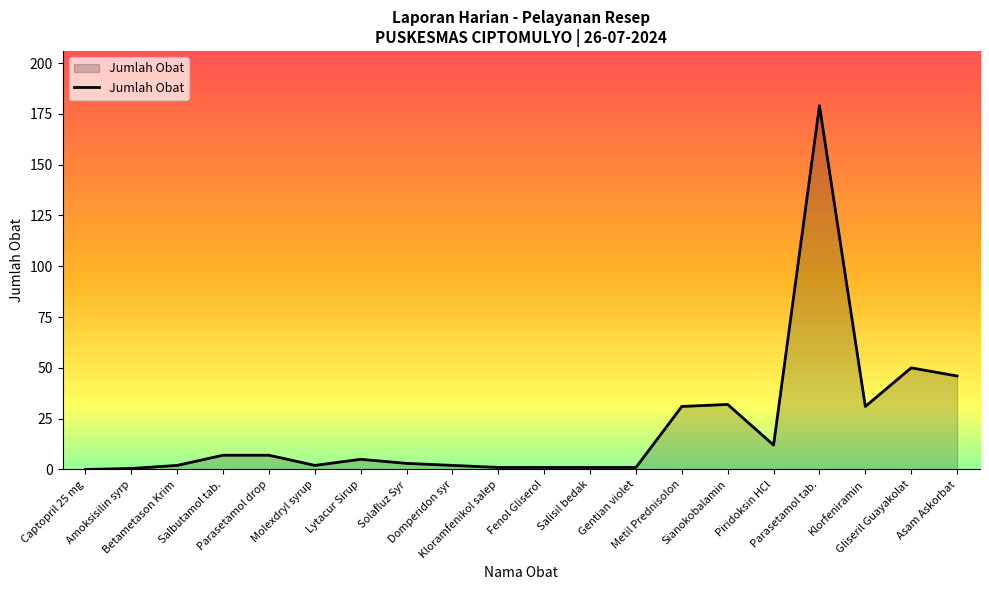

What is the sum of the values at Salisil bedak and Parasetamol tab.?

180.0